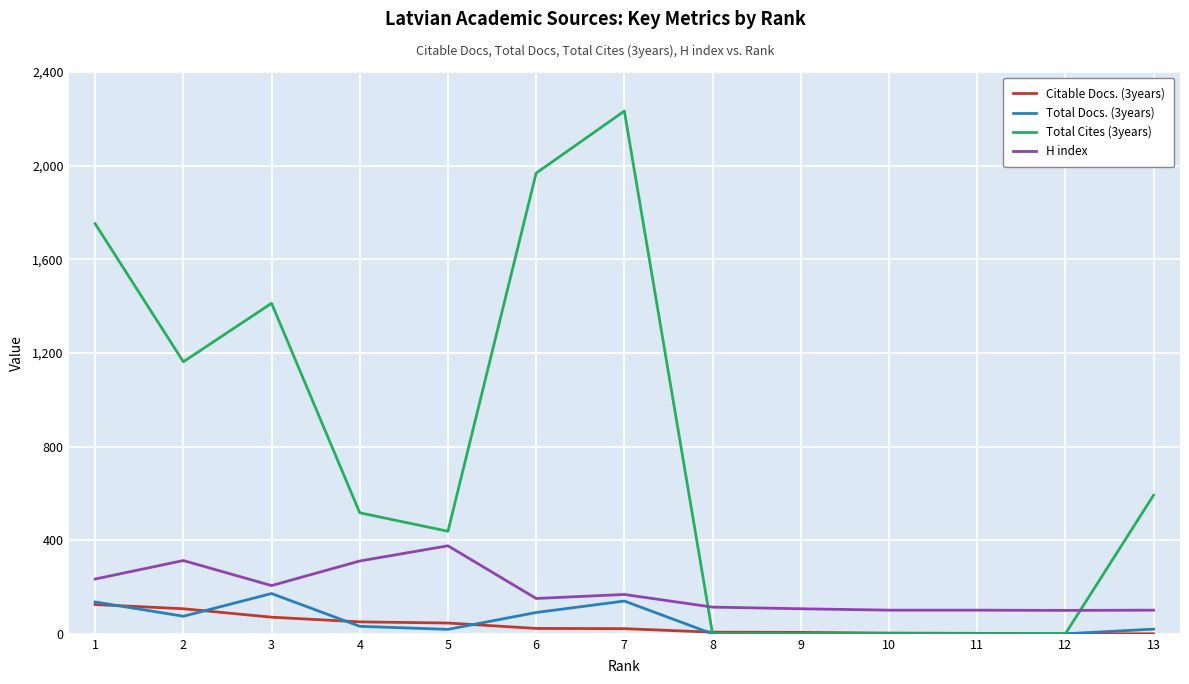

What is the lowest value of the H index series?

100